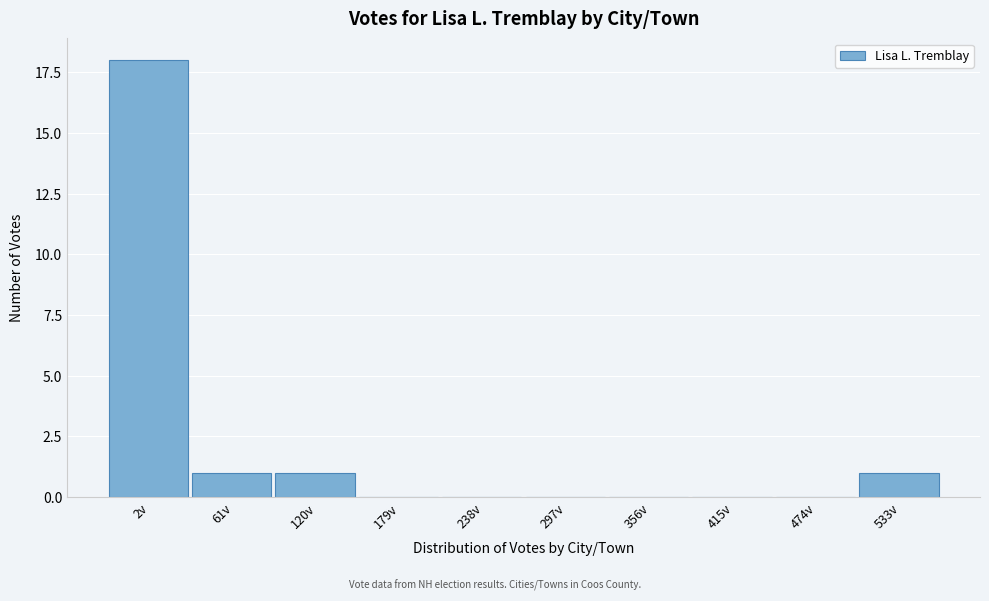

Reading left to right, extract all data points from this chart.

2v=18	61v=1	120v=1	179v=0	238v=0	297v=0	356v=0	415v=0	474v=0	533v=1